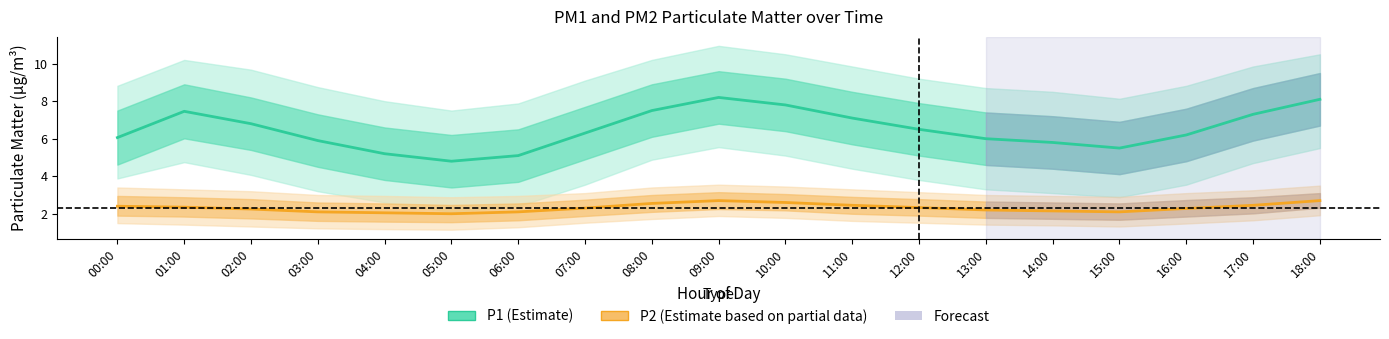

Between 07:00 and 18:00, which series saw the biggest shift?

P1 (Estimate)